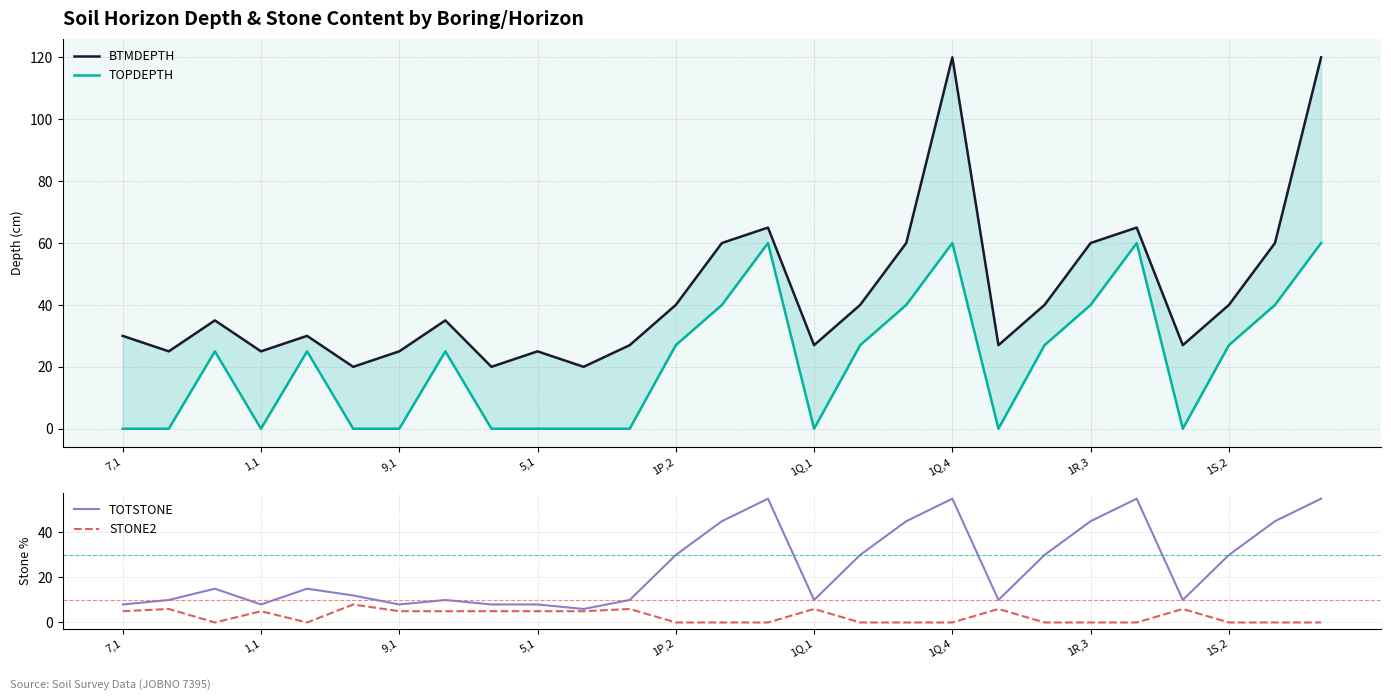

What is the sum of all BTMDEPTH values?

1168